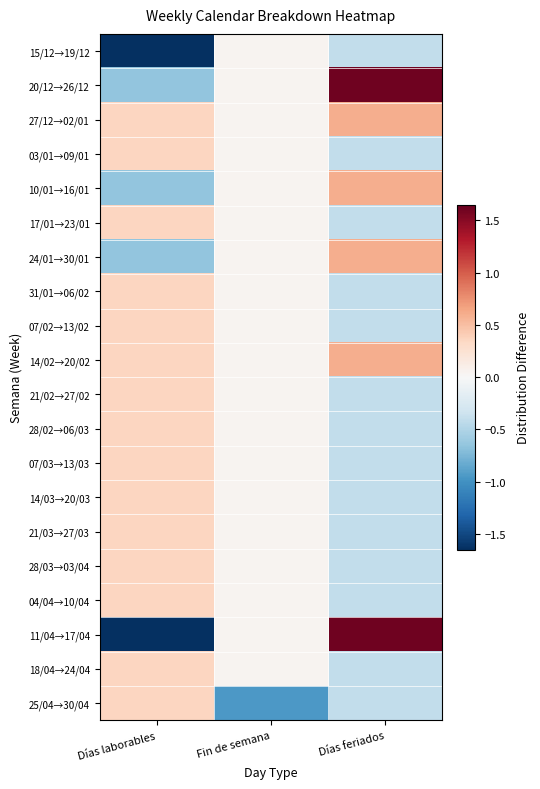

Which series has the largest range (max minus min)?

11/04→17/04